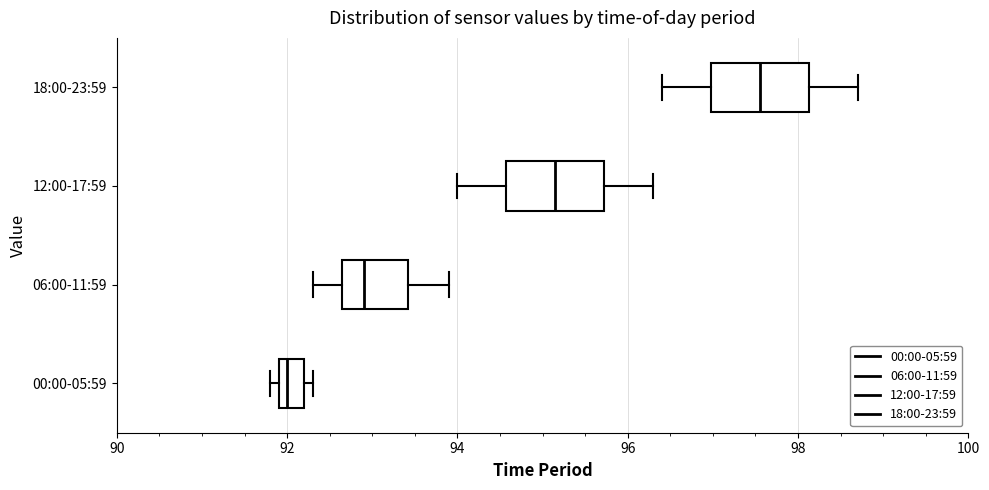

Where is the left edge of the box for 12:00-17:59 on the x-axis? The values are not printed on the chart, so give them approximately, as read against the axis.

94.6